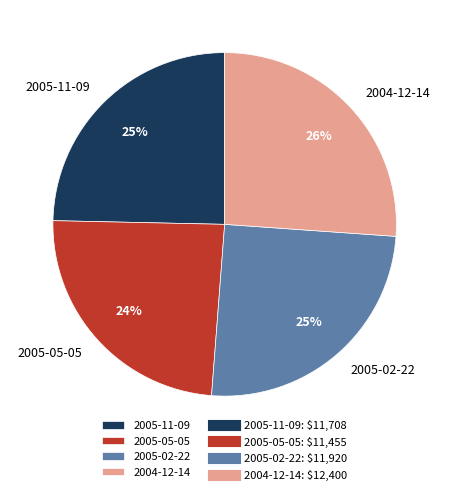

Combined, do 2005-11-09 and 2004-12-14 account for over 50%?

Yes